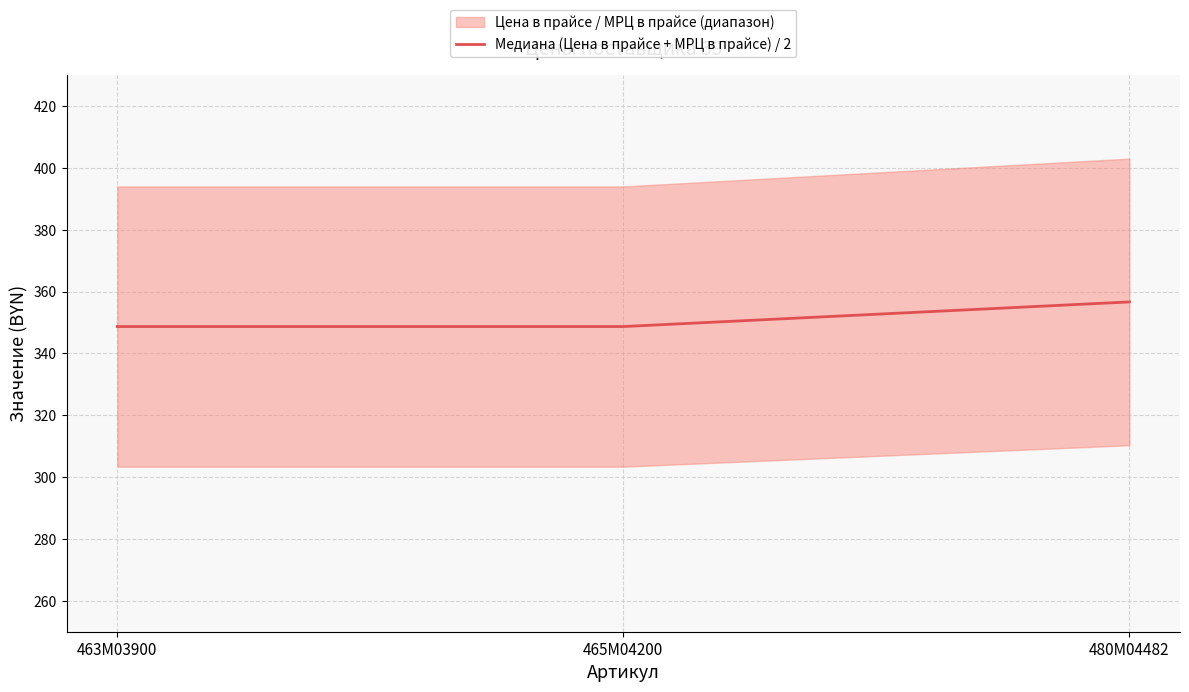

Approximately how many times larger is the value at 463M03900 compared to 465M04200?

1.0